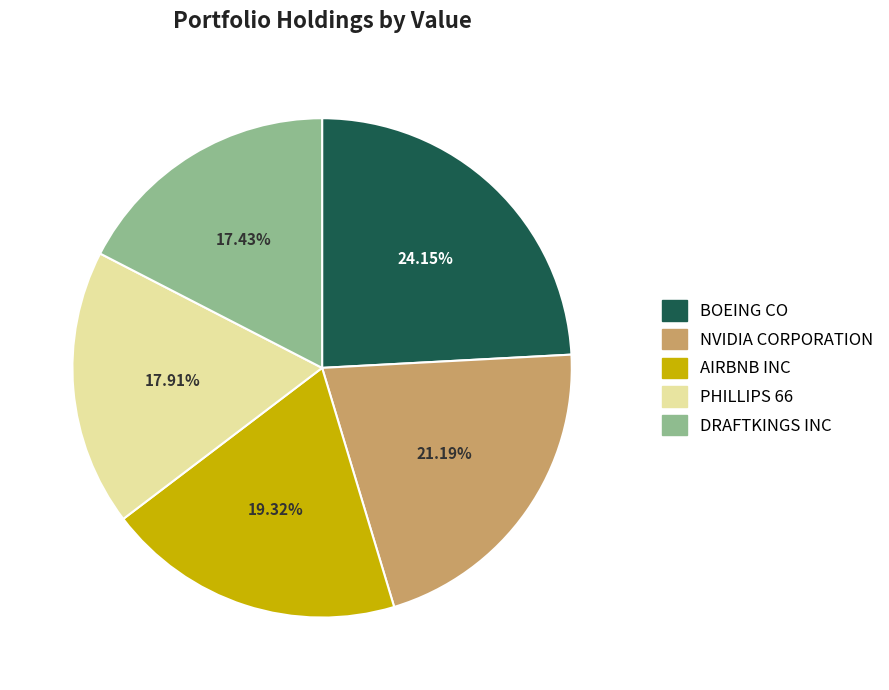

To the nearest percent, what portion does PHILLIPS 66 represent?

18%